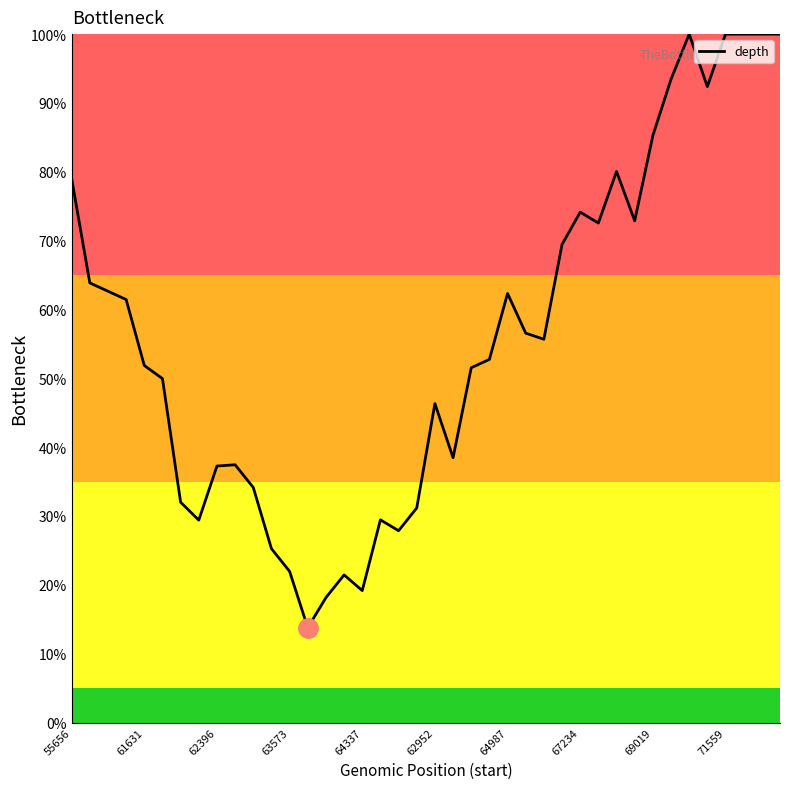

What is the minimum value shown in the chart?

13.8